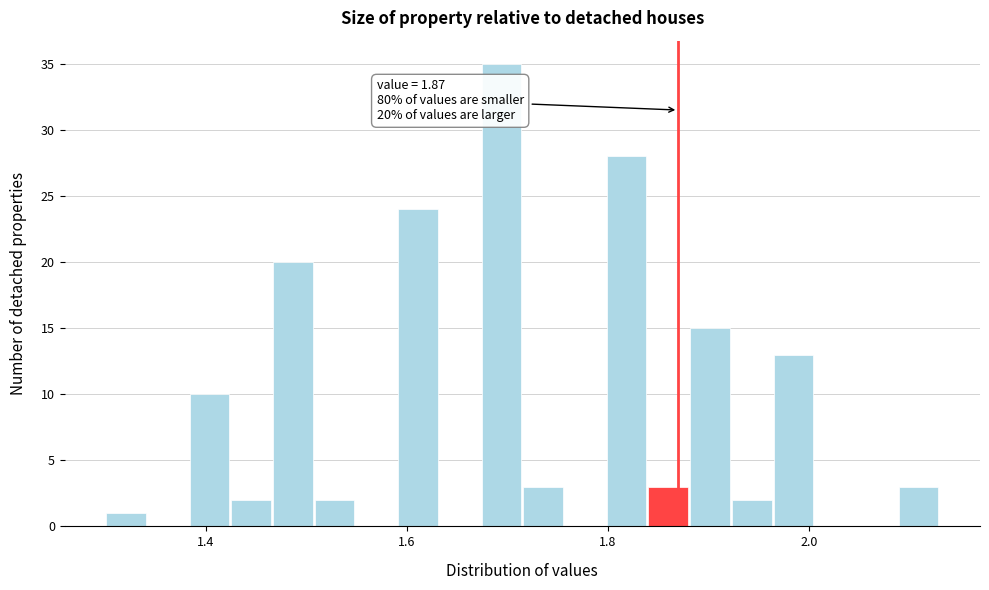

Read against the x-axis, roughly where is the centre of the tallest bar?

1.70